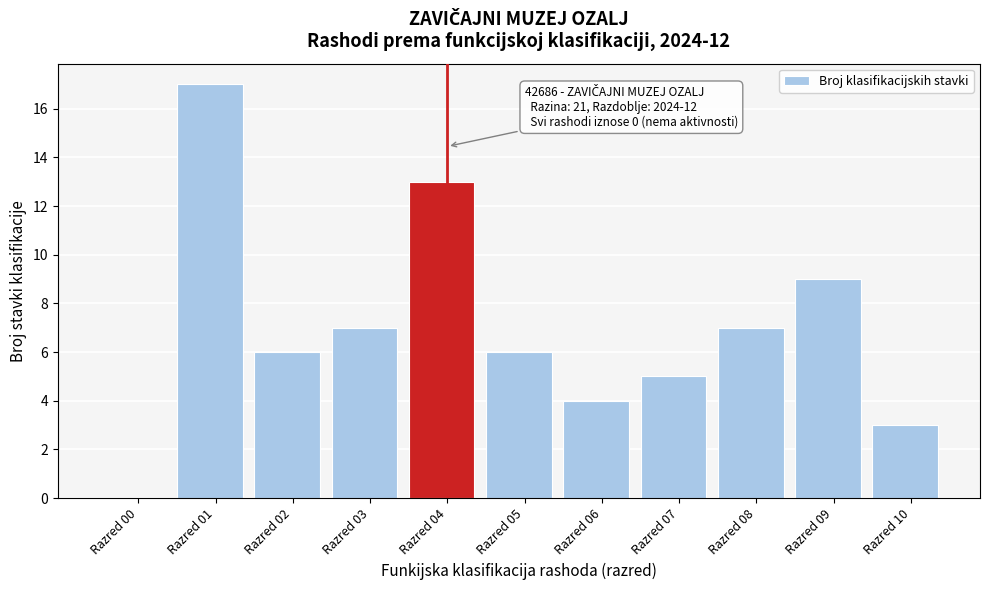

Reading left to right, extract all data points from this chart.

Razred 00=0	Razred 01=17	Razred 02=6	Razred 03=7	Razred 04=13	Razred 05=6	Razred 06=4	Razred 07=5	Razred 08=7	Razred 09=9	Razred 10=3